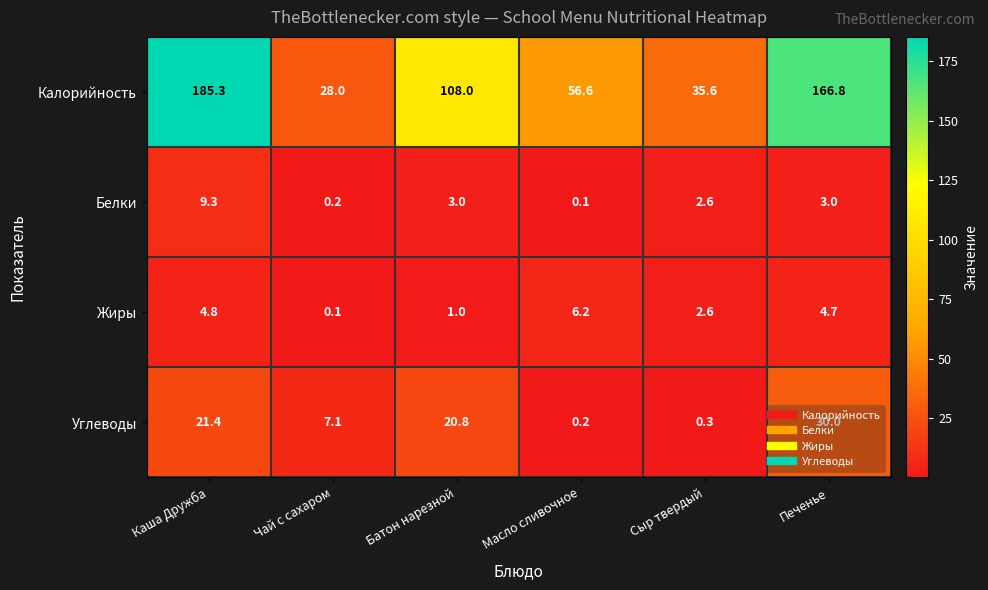

Rank the series by their maximum value, from lowest to highest.

Жиры, Белки, Углеводы, Калорийность